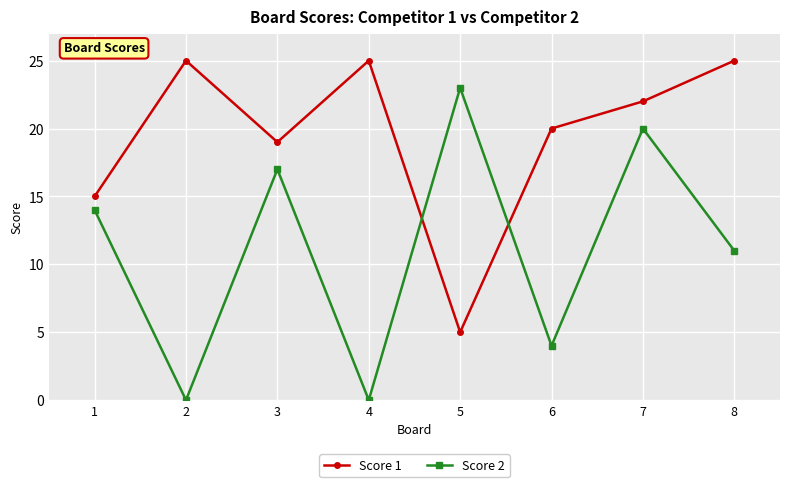

At 5, list the series in order from largest to smallest.

Score 2, Score 1